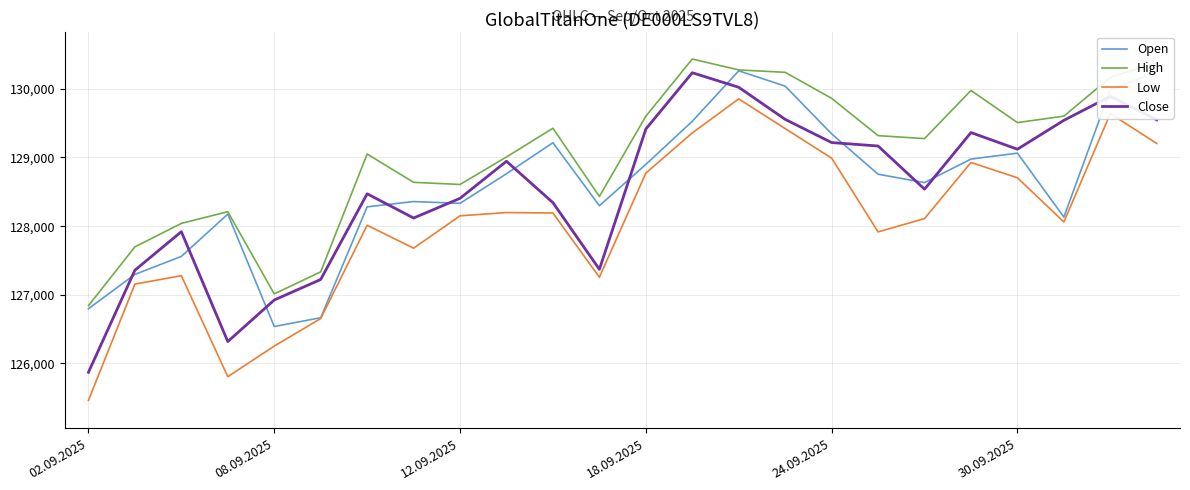

How many lines are shown in the chart?

4